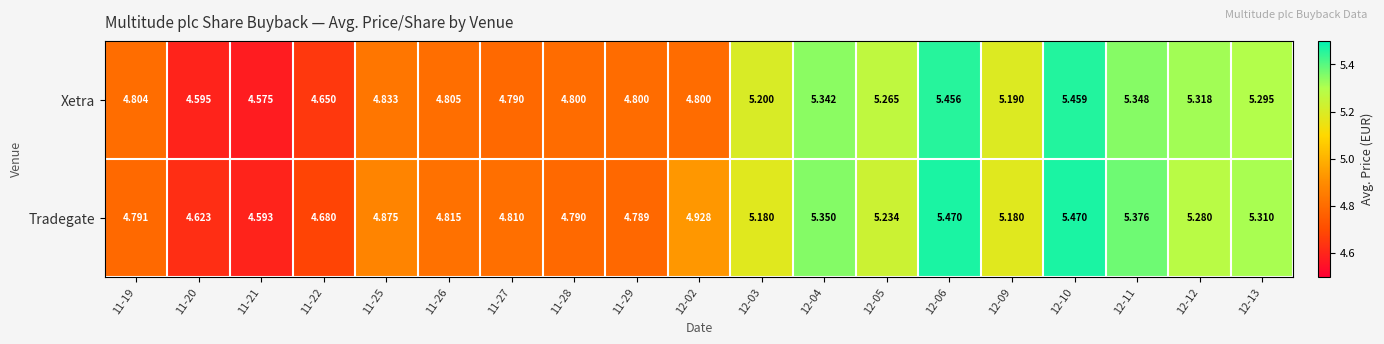

How many series are shown in this chart?

2